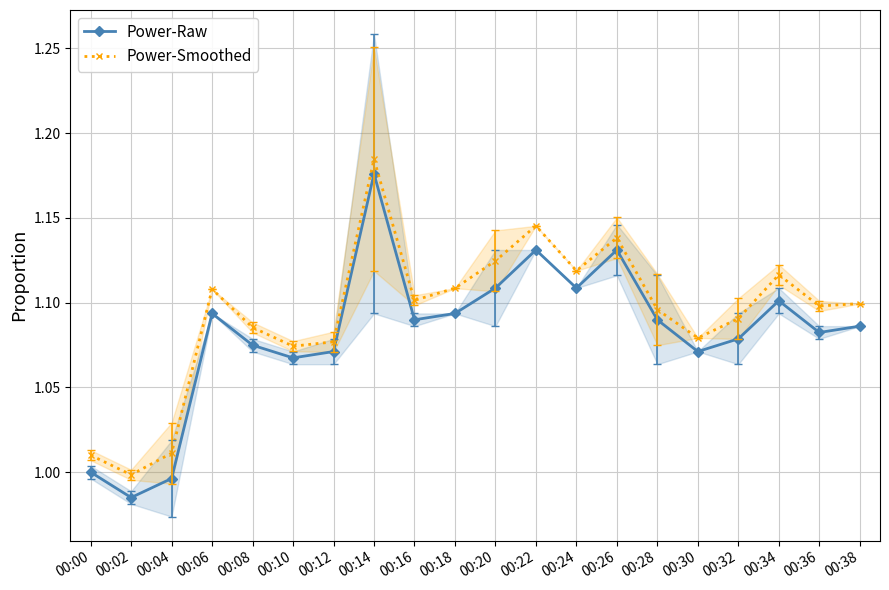

How many interior local valleys does the Power-Smoothed series have?

6